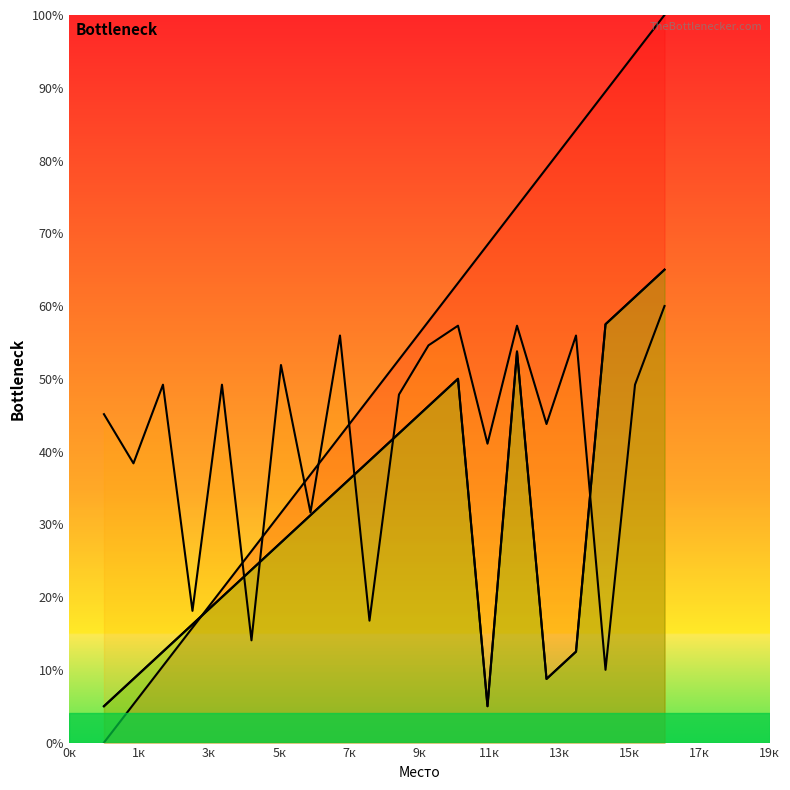

What is the approximate value of Место at 10?

47.4